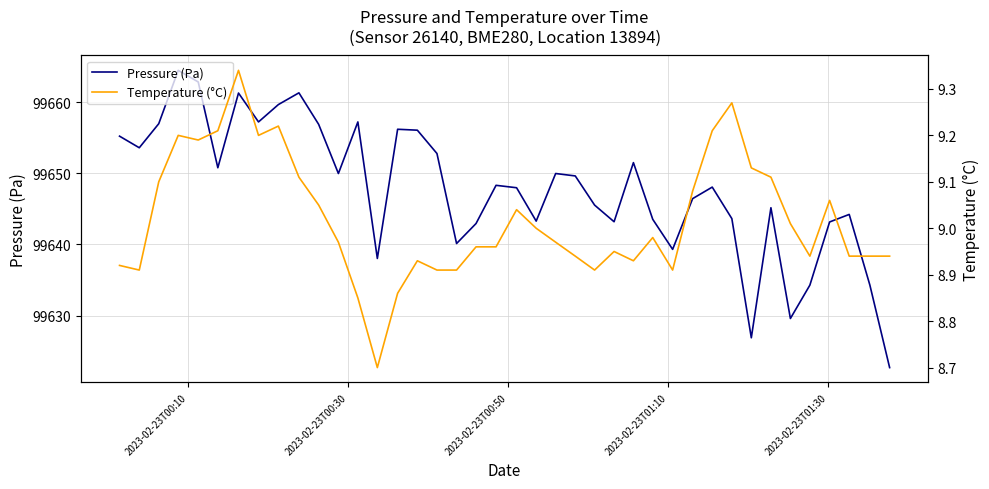

What is the minimum value for Pressure (Pa)?

99622.7